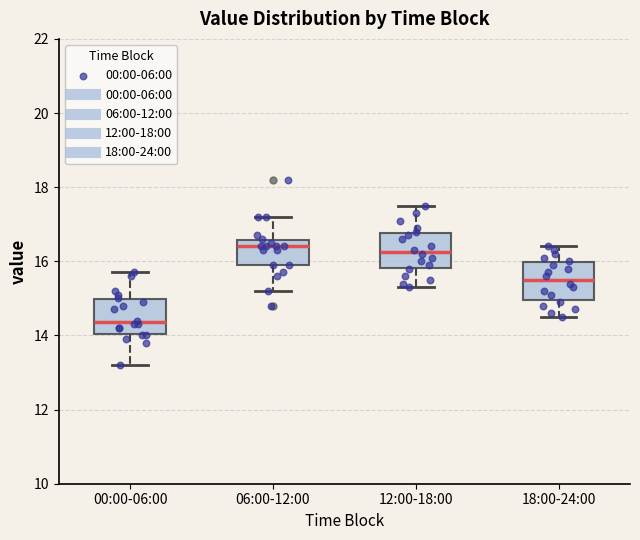

Which box's median line is the lowest?

00:00-06:00